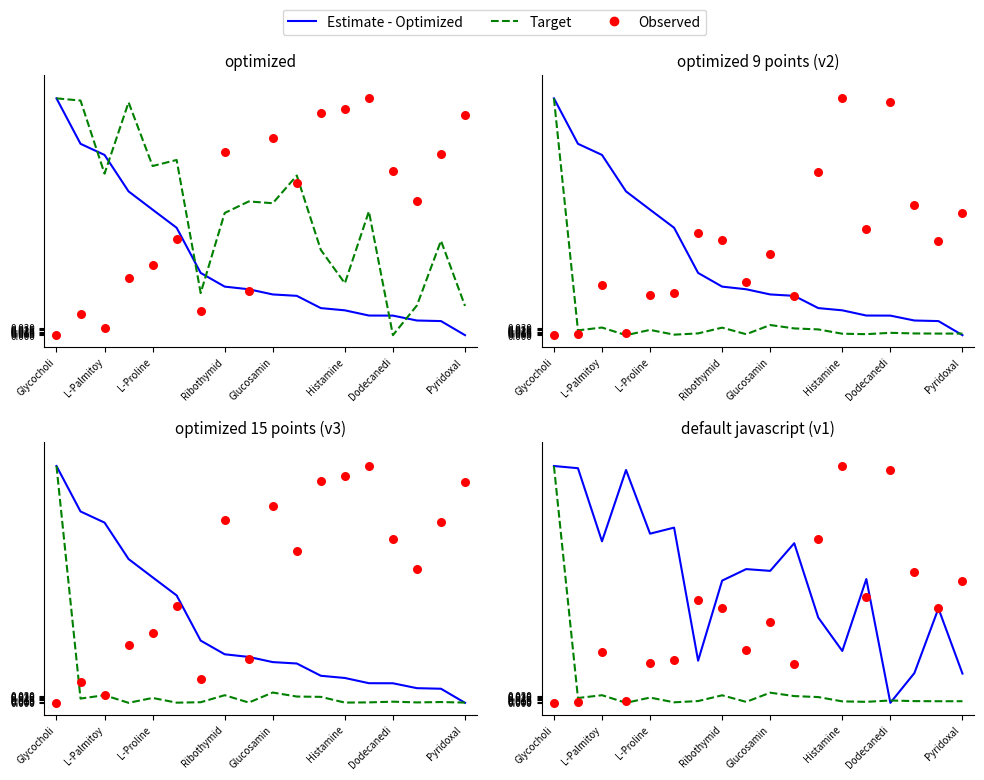

Which series has the widest spread of Y values?

Estimate - Optimized